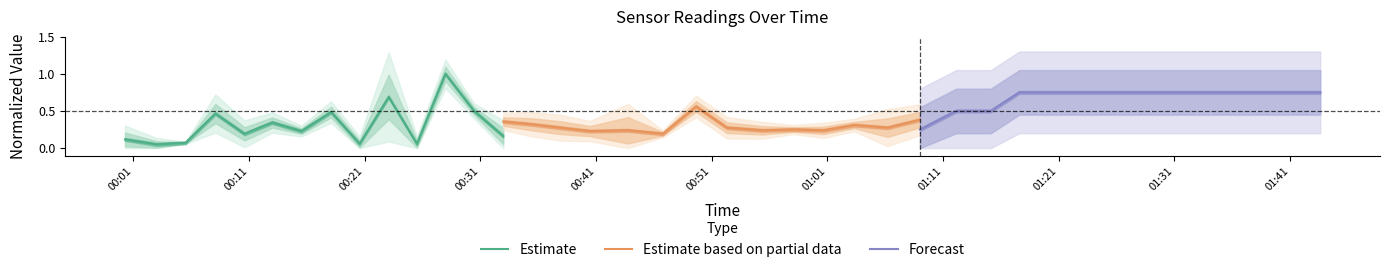

Which series has the largest total across all categories?

Forecast